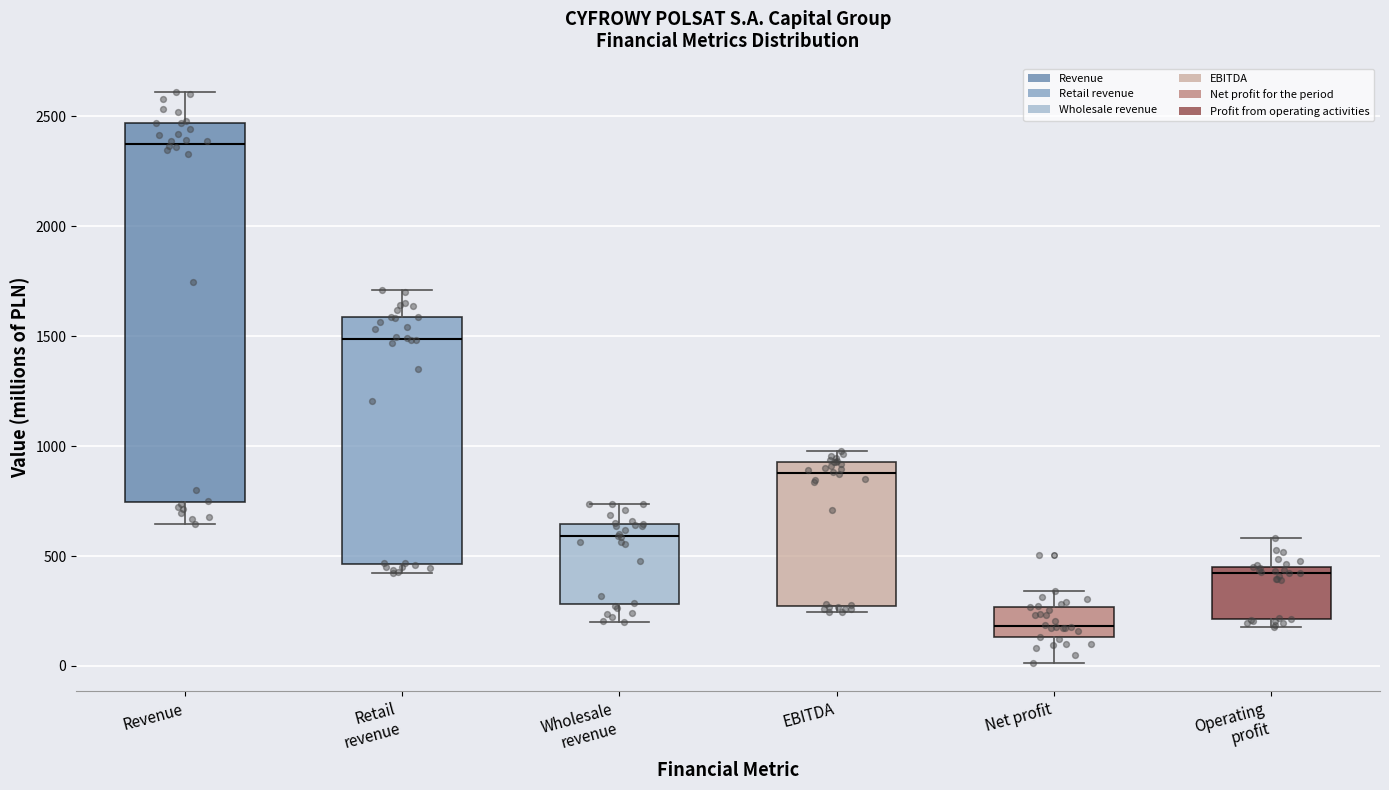

Reading left to right, transcribe this box plot: for each box, give where its median line is, the range the box spans, and where its two whiskers end, as read against the y-axis. The values are not printed on the chart, so give them approximately, as read against the axis.

Revenue: median 2400, box 750 to 2450, whiskers 650 to 2600
Retail revenue: median 1500, box 450 to 1600, whiskers 400 to 1700
Wholesale revenue: median 600, box 300 to 650, whiskers 200 to 750
EBITDA: median 900, box 250 to 950, whiskers 250 (just below the box's lower edge) to 1000
Net profit: median 200, box 150 to 250, whiskers 0 to 350
Operating profit: median 400, box 200 to 450, whiskers 200 (just below the box's lower edge) to 600